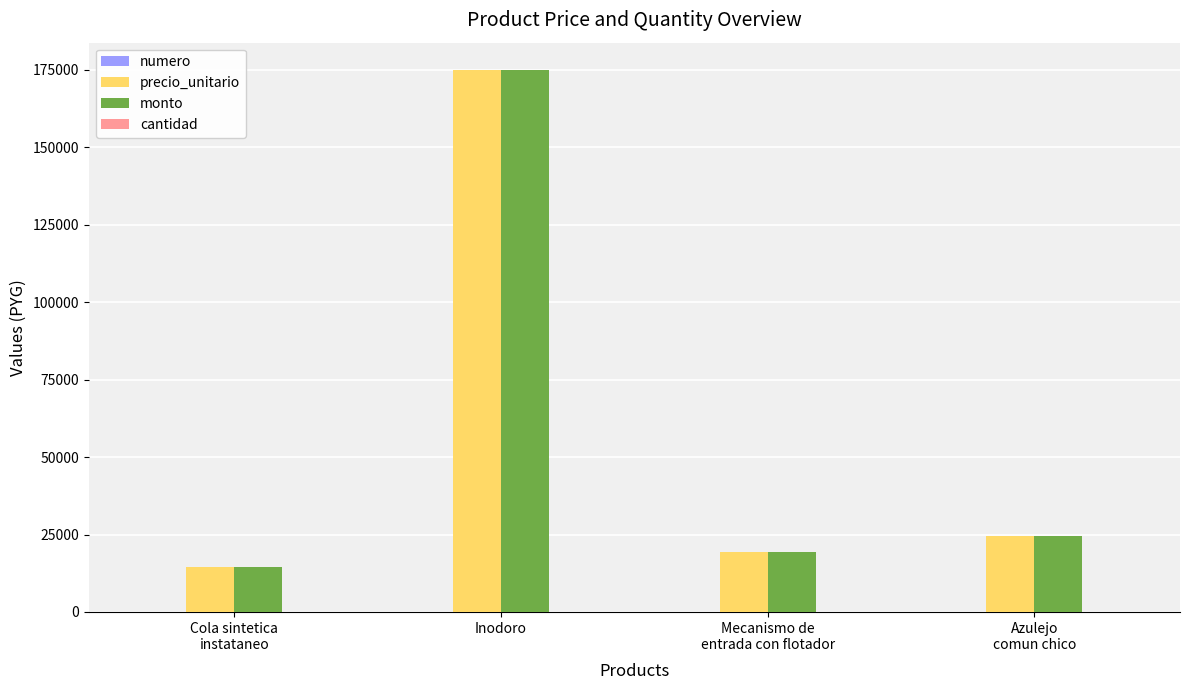

At which label does precio_unitario reach its peak?

Inodoro